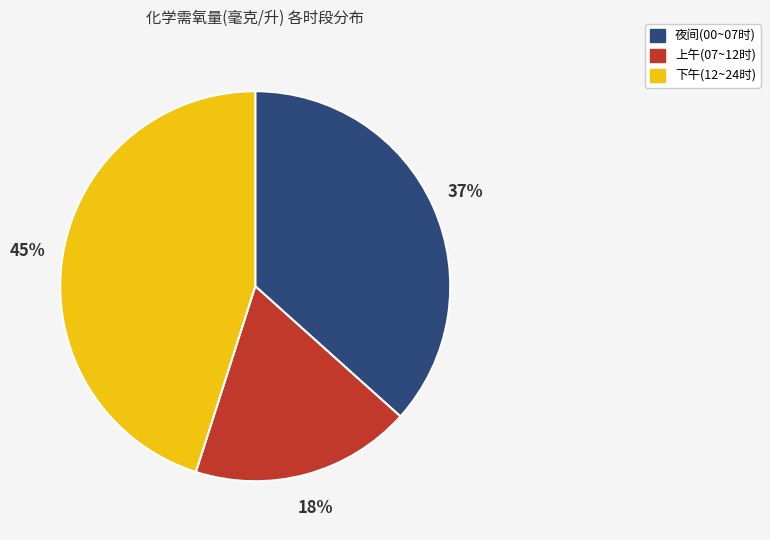

Combined, do 下午(12~24时) and 夜间(00~07时) account for over 50%?

Yes